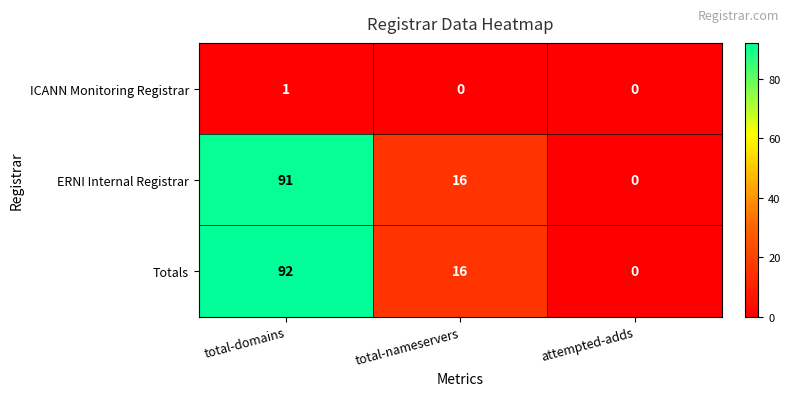

Is it true that Totals equals 0 at attempted-adds?

True